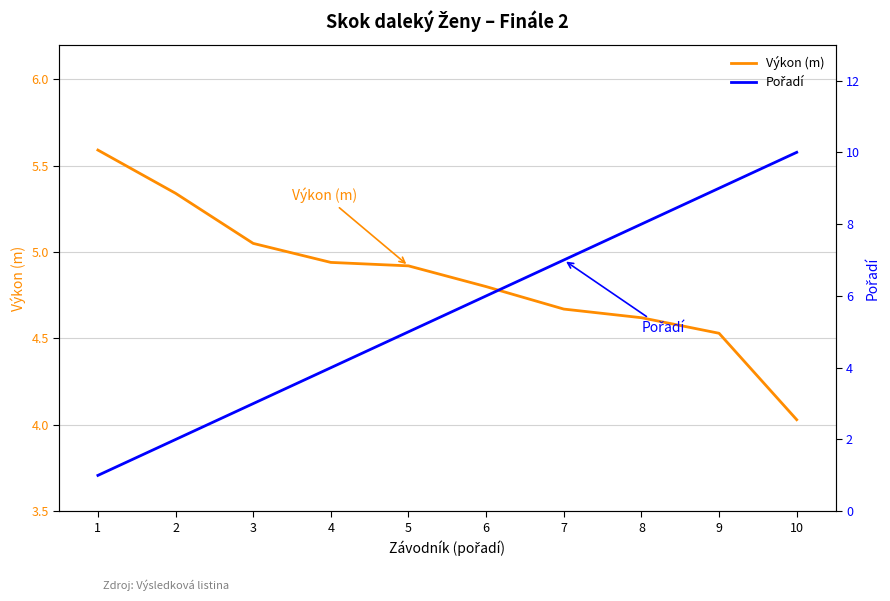

True or false: Výkon (m) and Pořadí cross at least once.

True